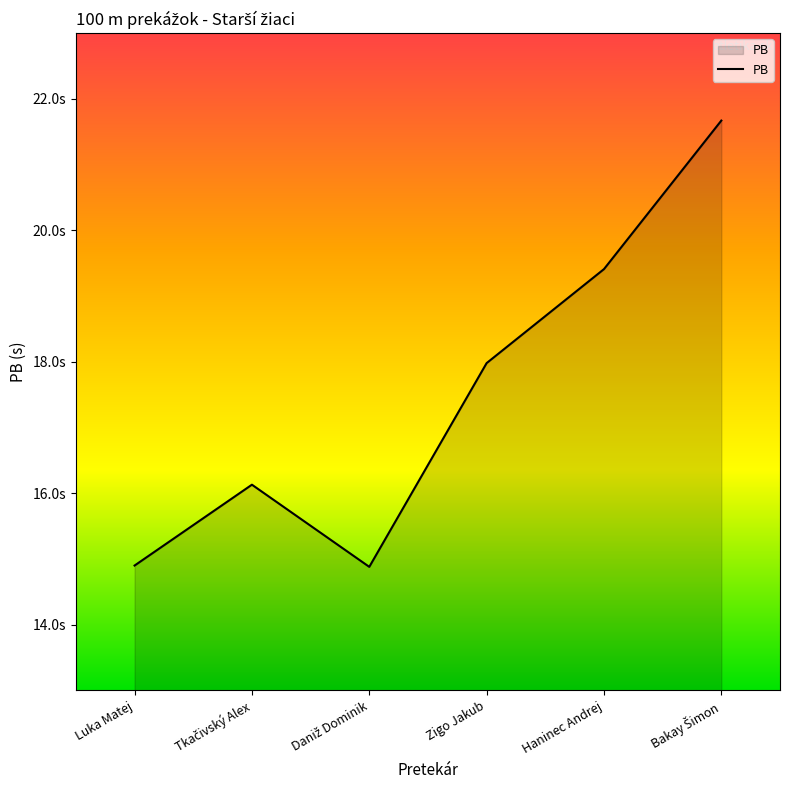

The chart shows a value of 30.3 at Zigo Jakub. True or false?

False